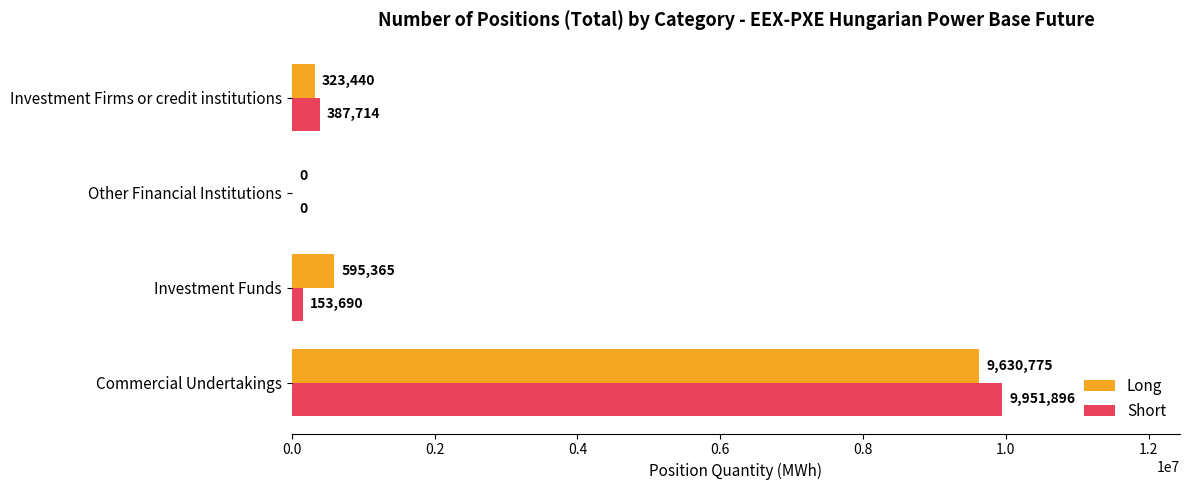

What is the total value across all series at Investment Funds?

749055